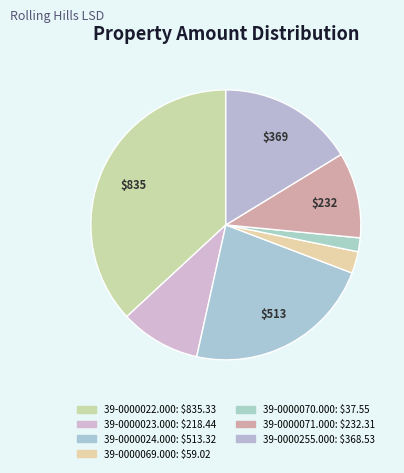

Count the number of slices in the pie.

7